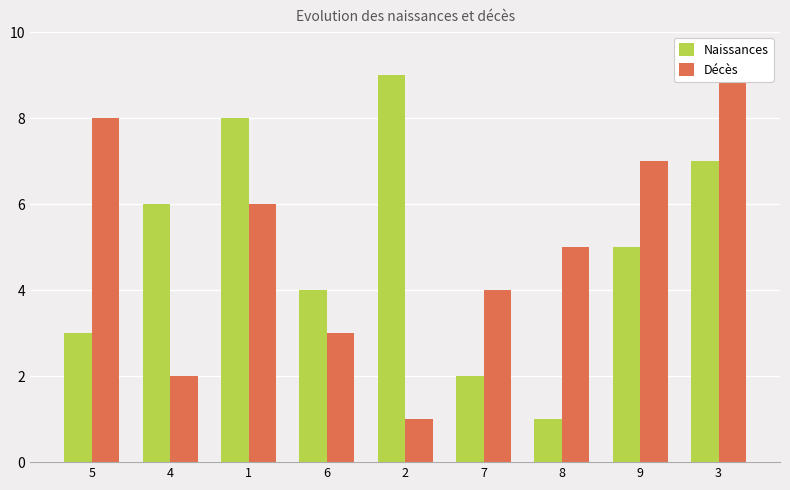

What is the sum of all Naissances values?

45